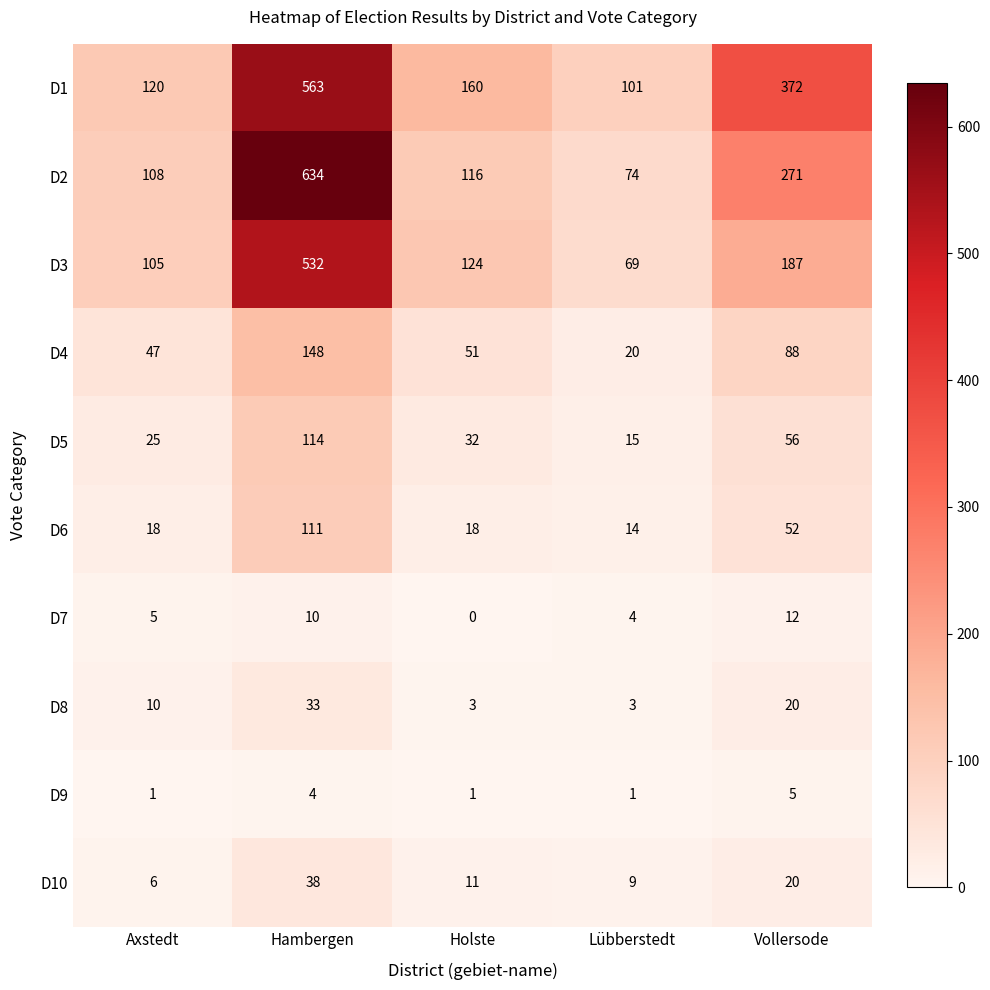

What is the spread (max minus min) of values at Hambergen?

630